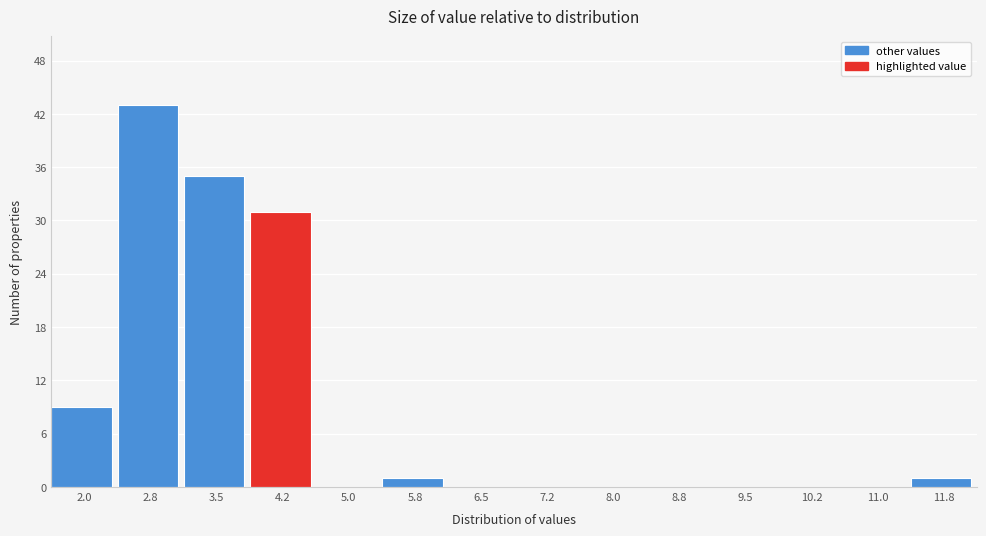

Reading right to left, transcribe all the data shown in this chart.

11.8=1	11.0=0	10.2=0	9.5=0	8.8=0	8.0=0	7.2=0	6.5=0	5.8=1	5.0=0	4.2=31	3.5=35	2.8=43	2.0=9